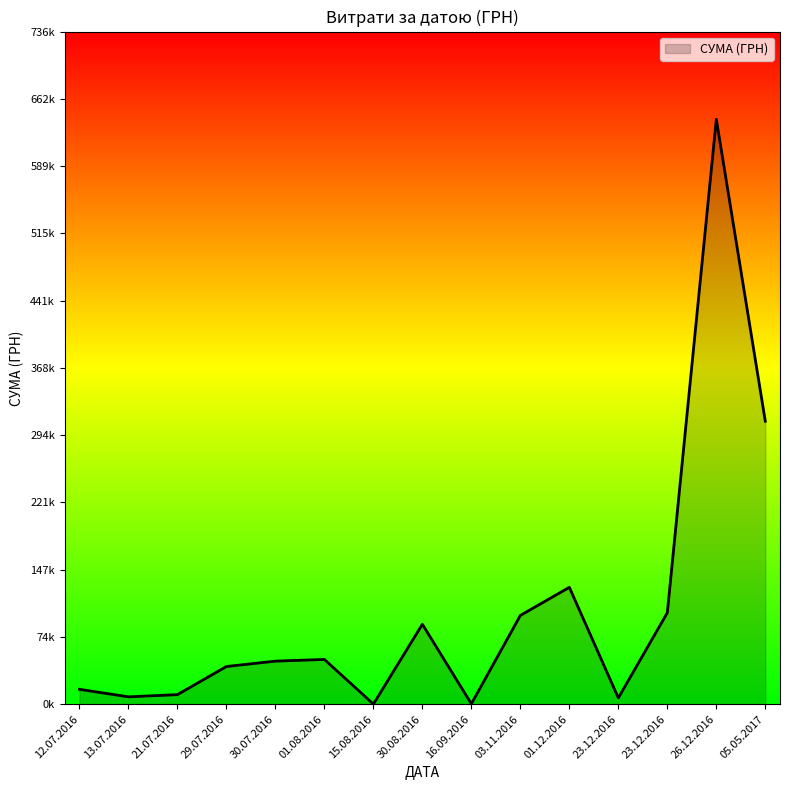

Does the chart display data point markers on the line(s)?

No